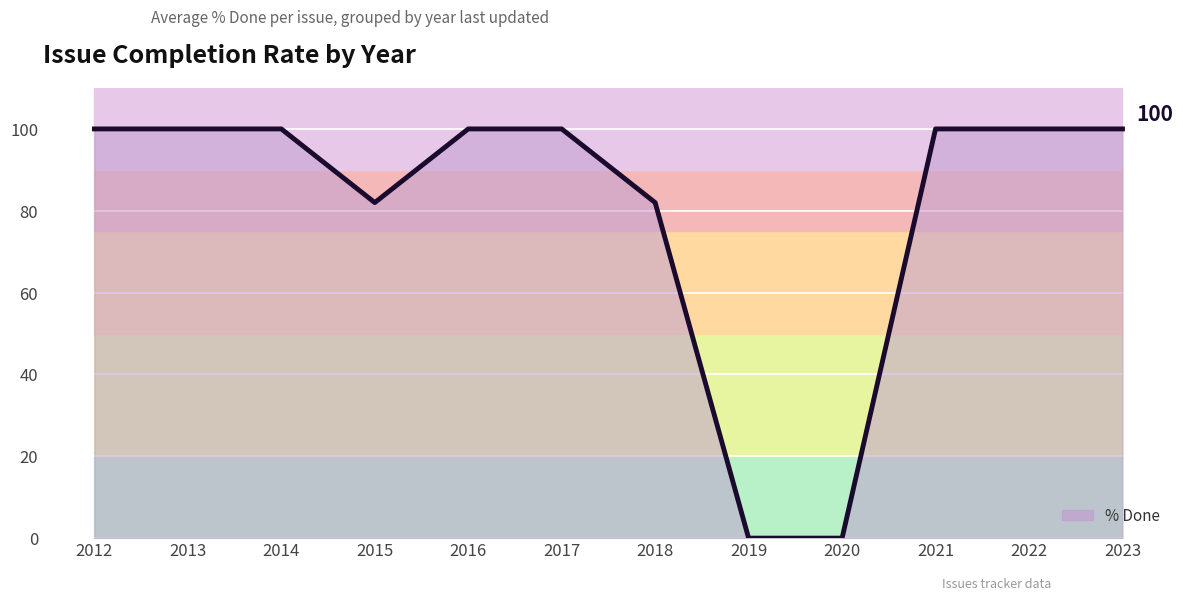

True or false: the data shows 100 at 2017.

True